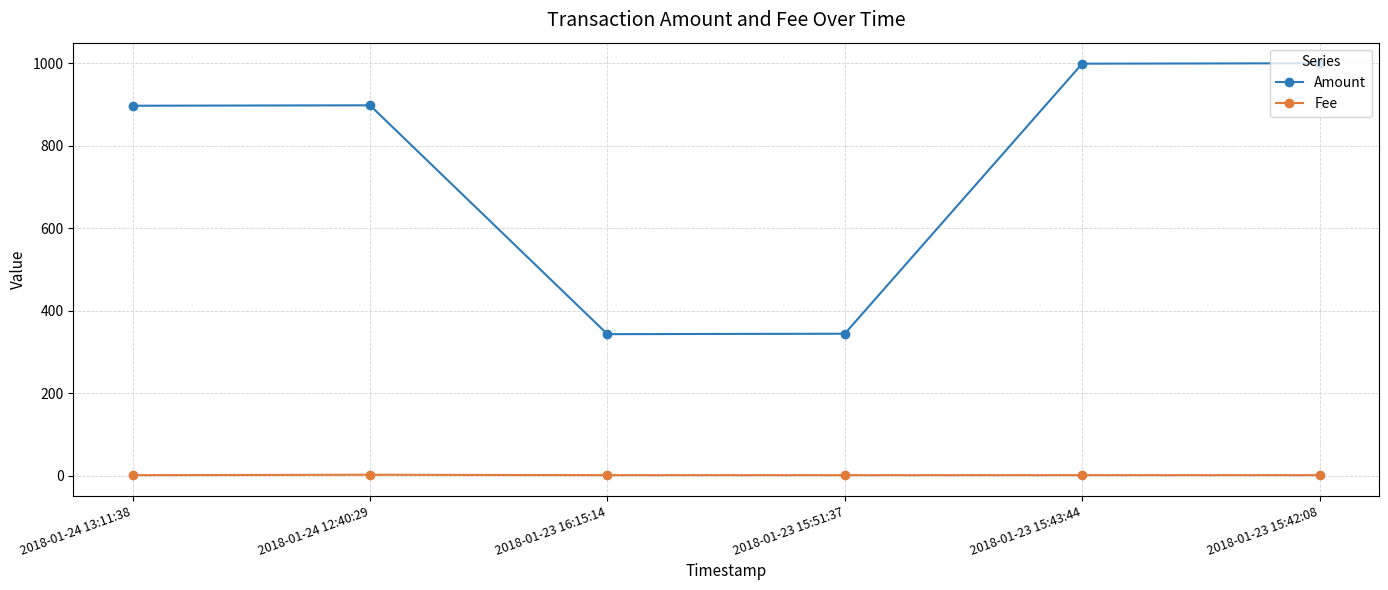

True or false: Amount has more than 1 interior local peaks.

False